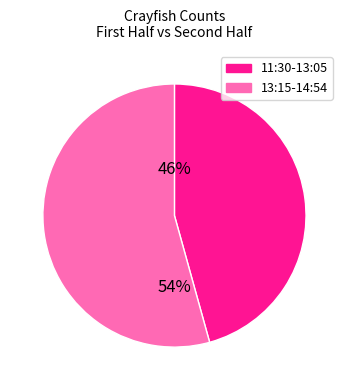

To the nearest percent, what is the average slice percentage?

50%